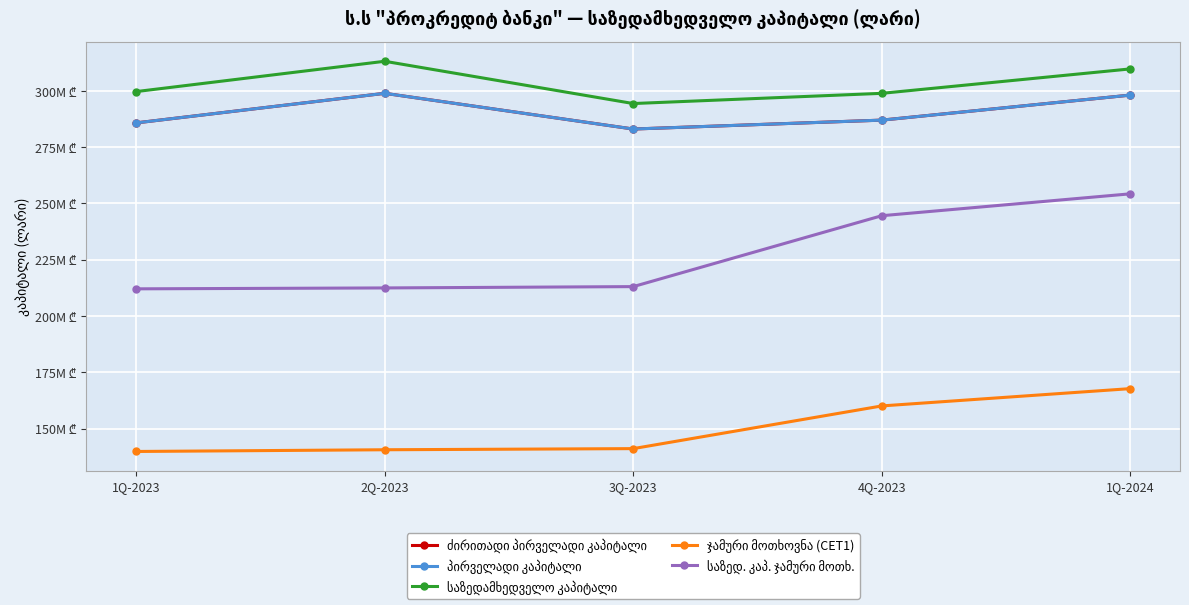

At which label does ძირითადი პირველადი კაპიტალი reach its minimum?

3Q-2023